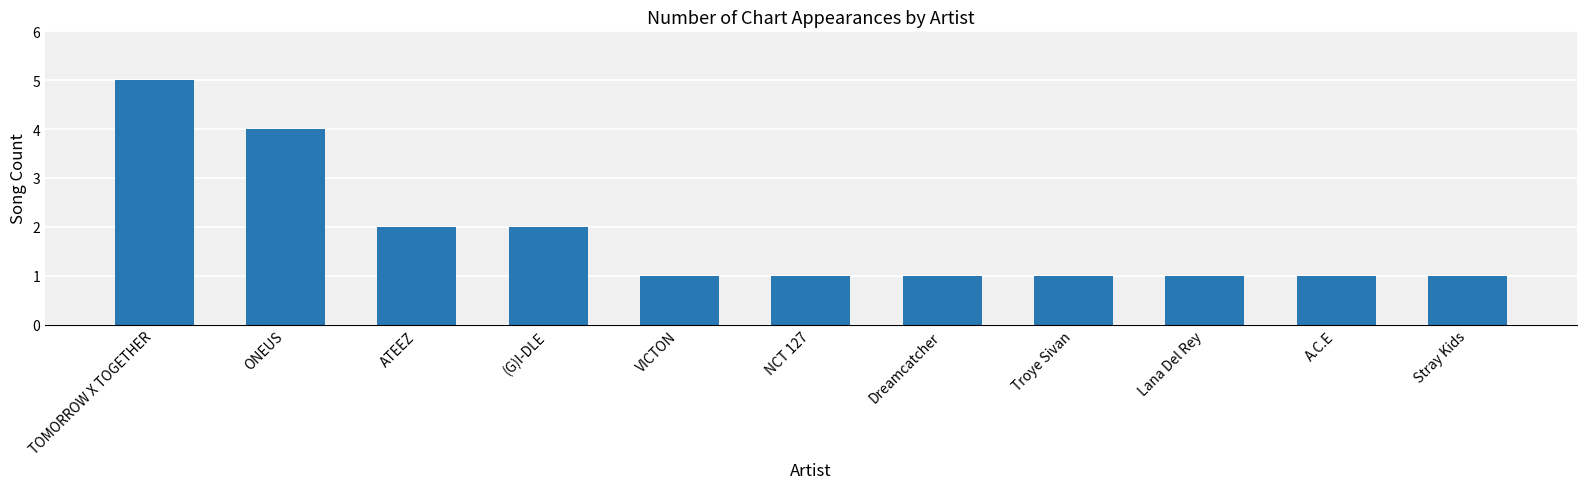

At which category does the chart reach its peak across all series?

TOMORROW X TOGETHER